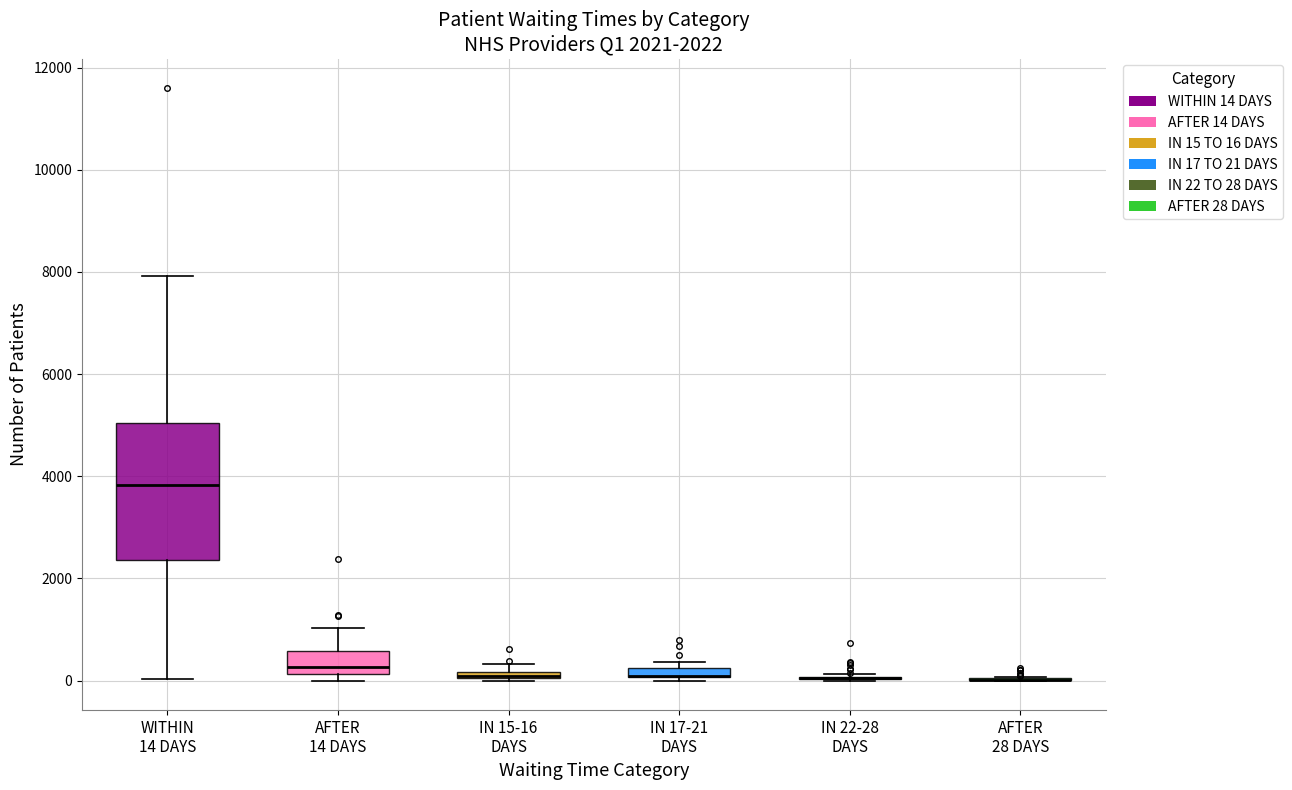

Which box is the tallest, from its lower edge to its upper edge?

WITHIN 14 DAYS